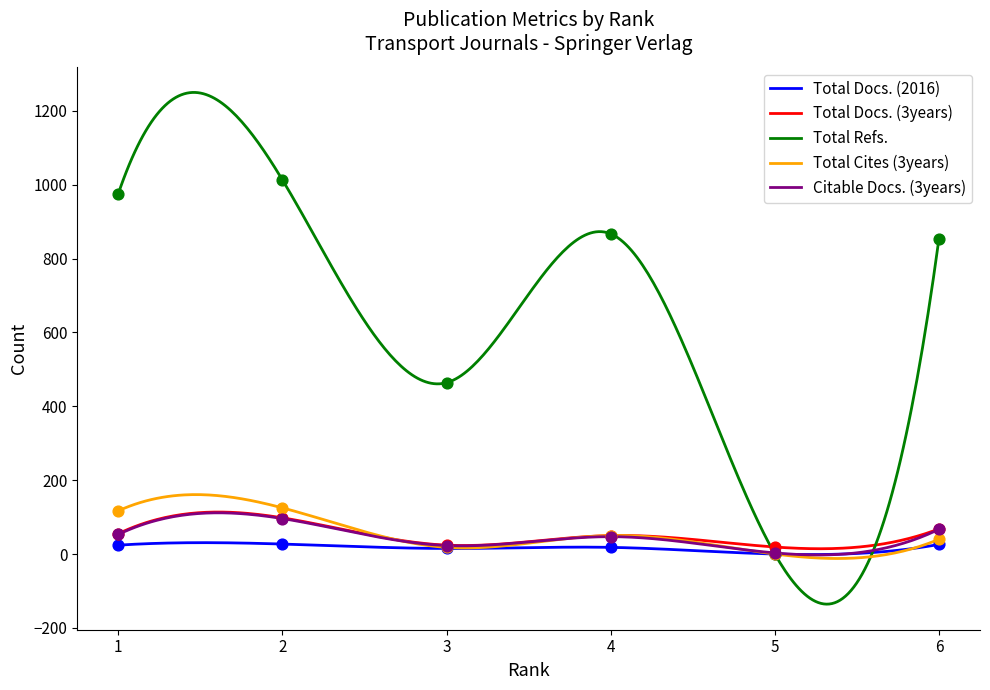

Which series has the largest total across all categories?

Total Refs.